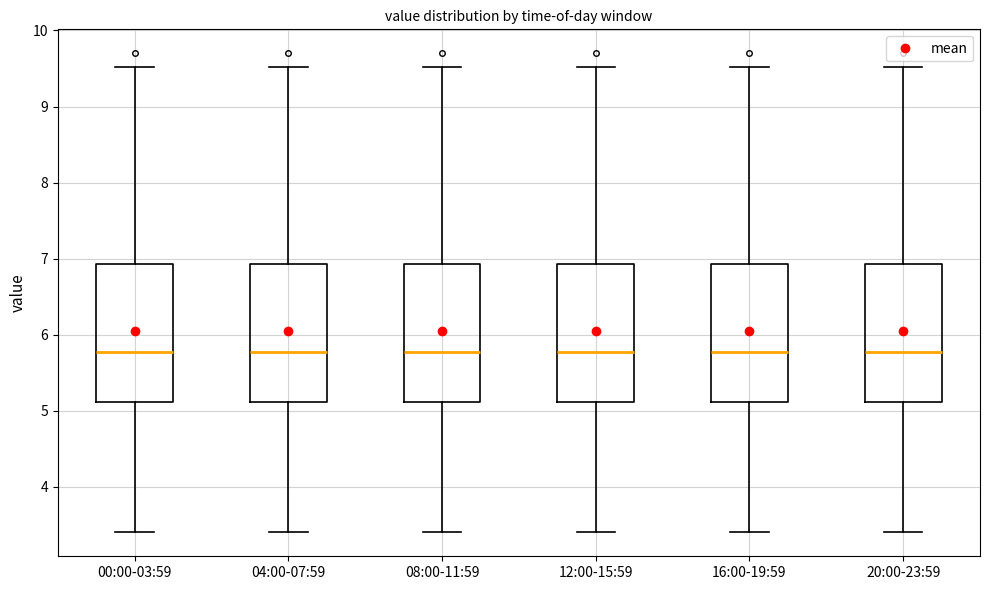

Reading left to right, read every box against the y-axis: the position of its median line, the range the box covers, and the ends of its whiskers. The values are not printed on the chart, so give them approximately, as read against the axis.

00:00-03:59: median 5.8, box 5.1 to 6.9, whiskers 3.4 to 9.5
04:00-07:59: median 5.8, box 5.1 to 6.9, whiskers 3.4 to 9.5
08:00-11:59: median 5.8, box 5.1 to 6.9, whiskers 3.4 to 9.5
12:00-15:59: median 5.8, box 5.1 to 6.9, whiskers 3.4 to 9.5
16:00-19:59: median 5.8, box 5.1 to 6.9, whiskers 3.4 to 9.5
20:00-23:59: median 5.8, box 5.1 to 6.9, whiskers 3.4 to 9.5